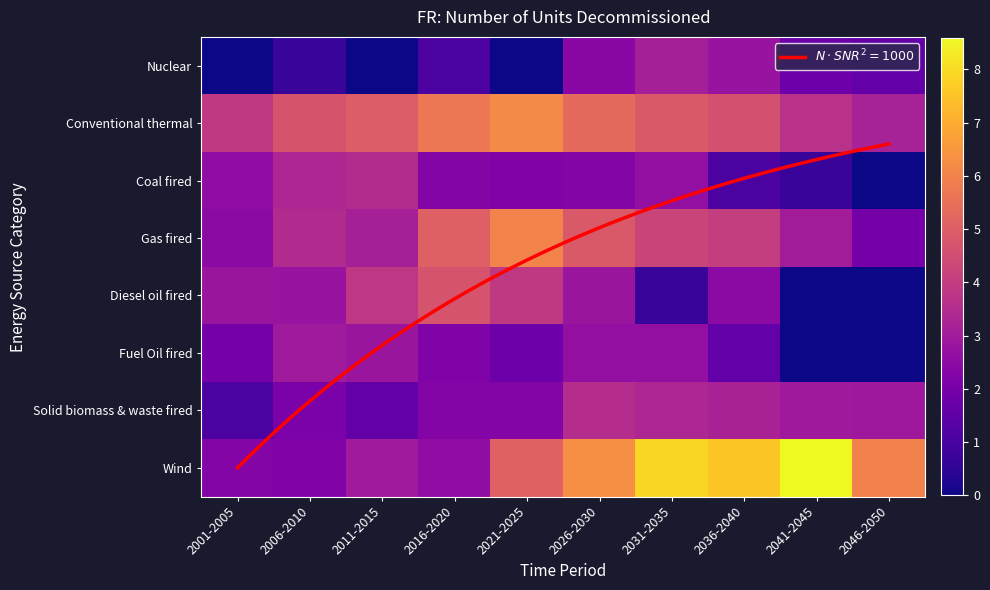

What is the total value across all series at 2036-2040?

27.4